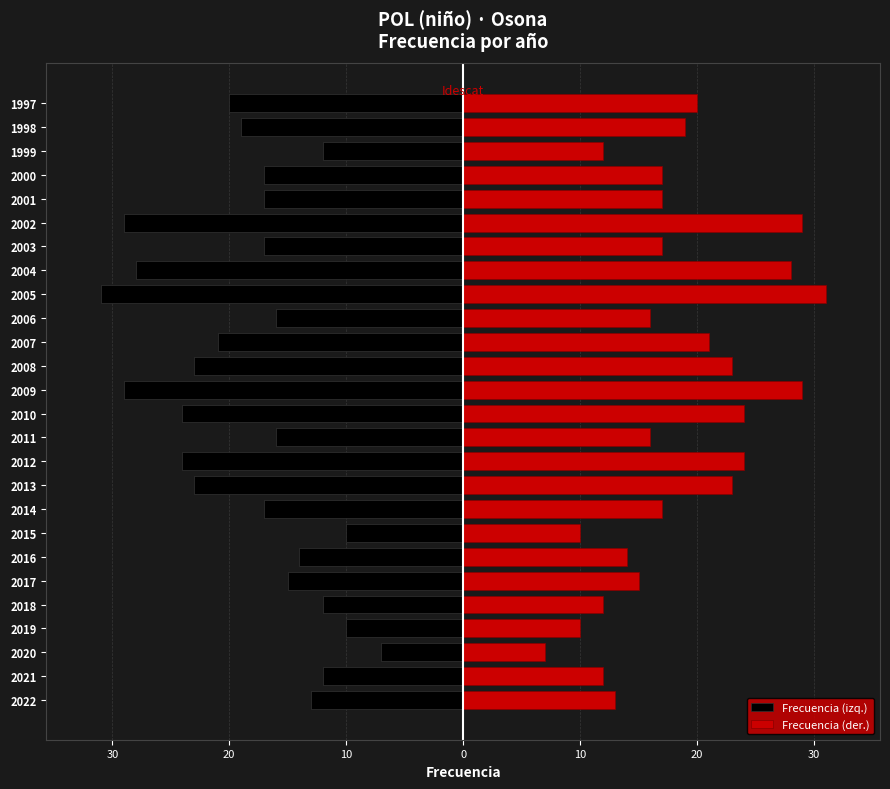

What is the minimum value for Frecuencia (izq.)?

-31